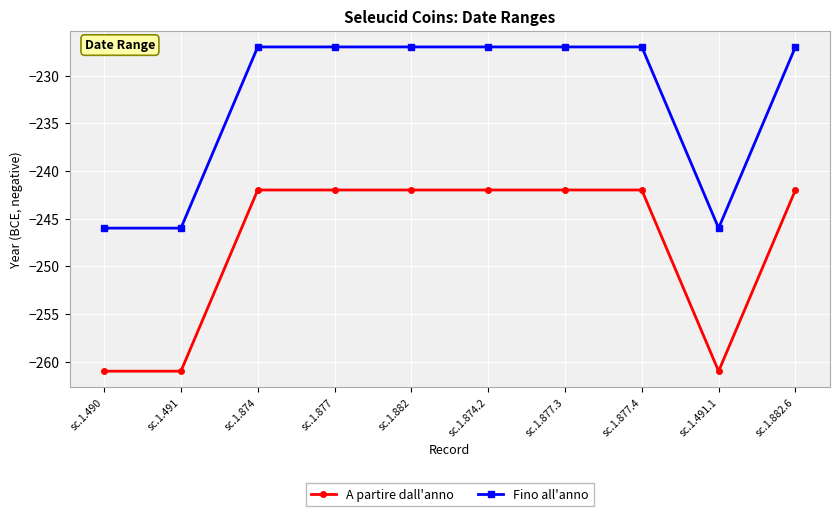

What position from the right is sc.1.874?

8